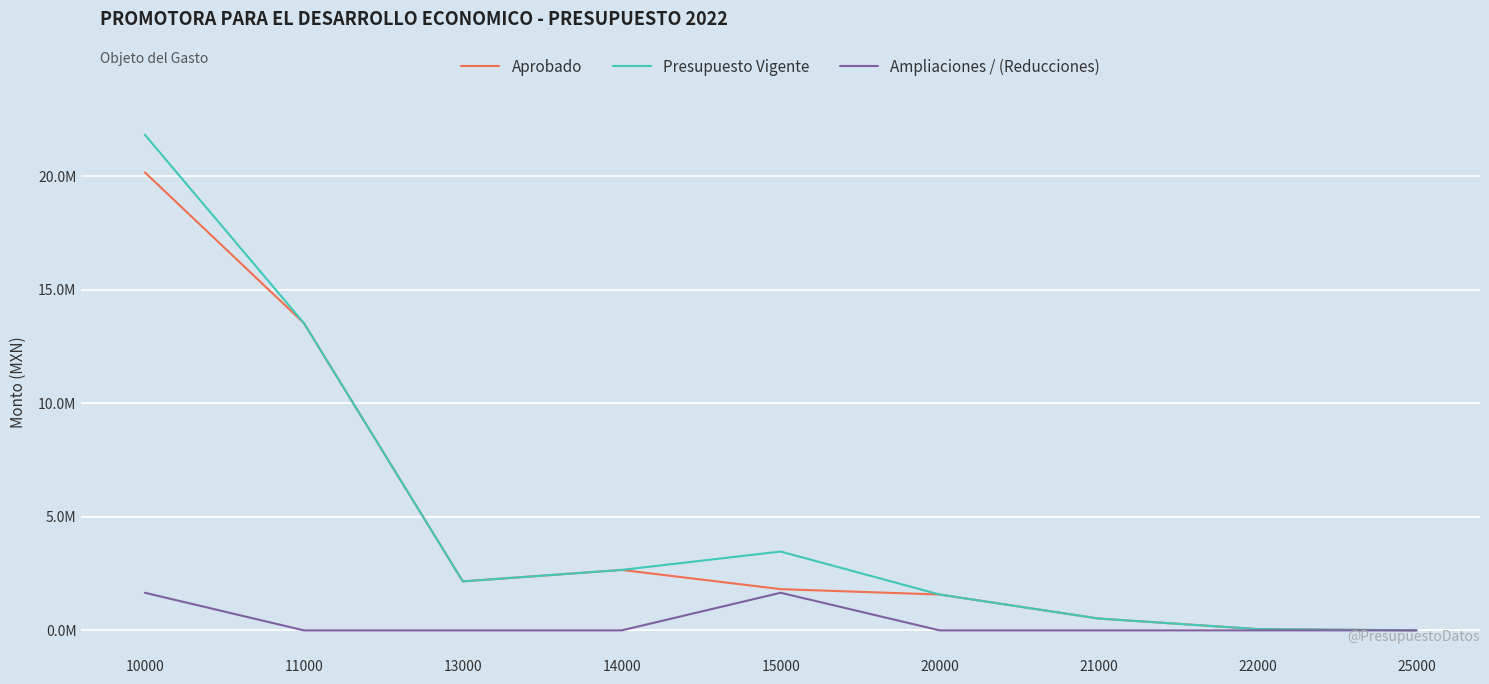

What are all the series names shown in the legend?

Aprobado, Presupuesto Vigente, Ampliaciones / (Reducciones)